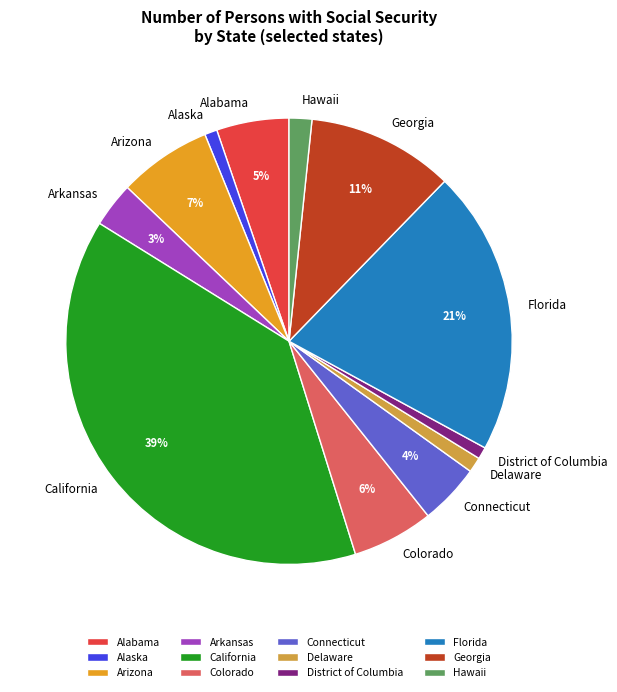

Is there any slice that represents more than half of the pie?

No